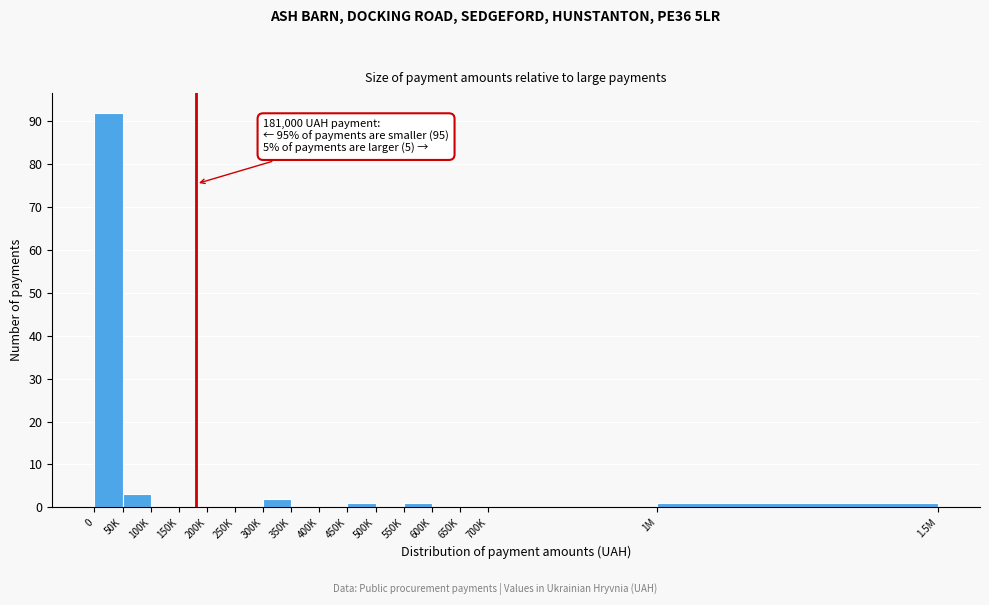

Reading left to right, list all the values displayed in this chart.

0=92	50K=3	100K=0	150K=0	200K=0	250K=0	300K=2	350K=0	400K=0	450K=1	500K=0	550K=1	600K=0	650K=0	700K=0	1M=1